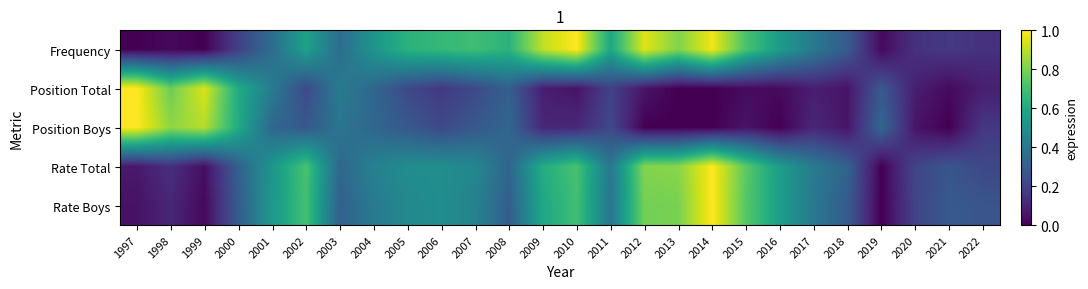

Which series has the largest total across all categories?

Frequency